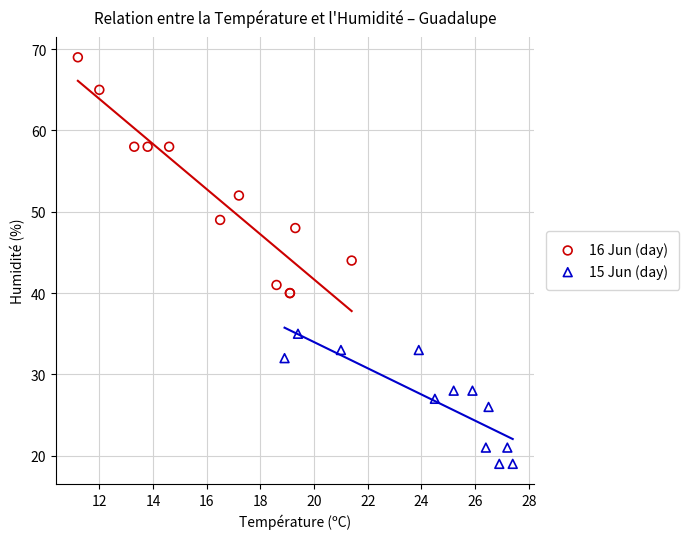

Which series reaches the maximum Y coordinate?

16 Jun (day)